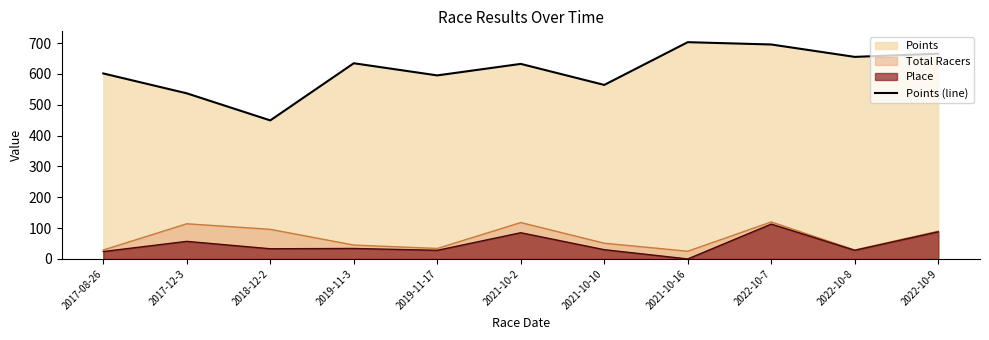

Where is the first local minimum?

2018-12-2